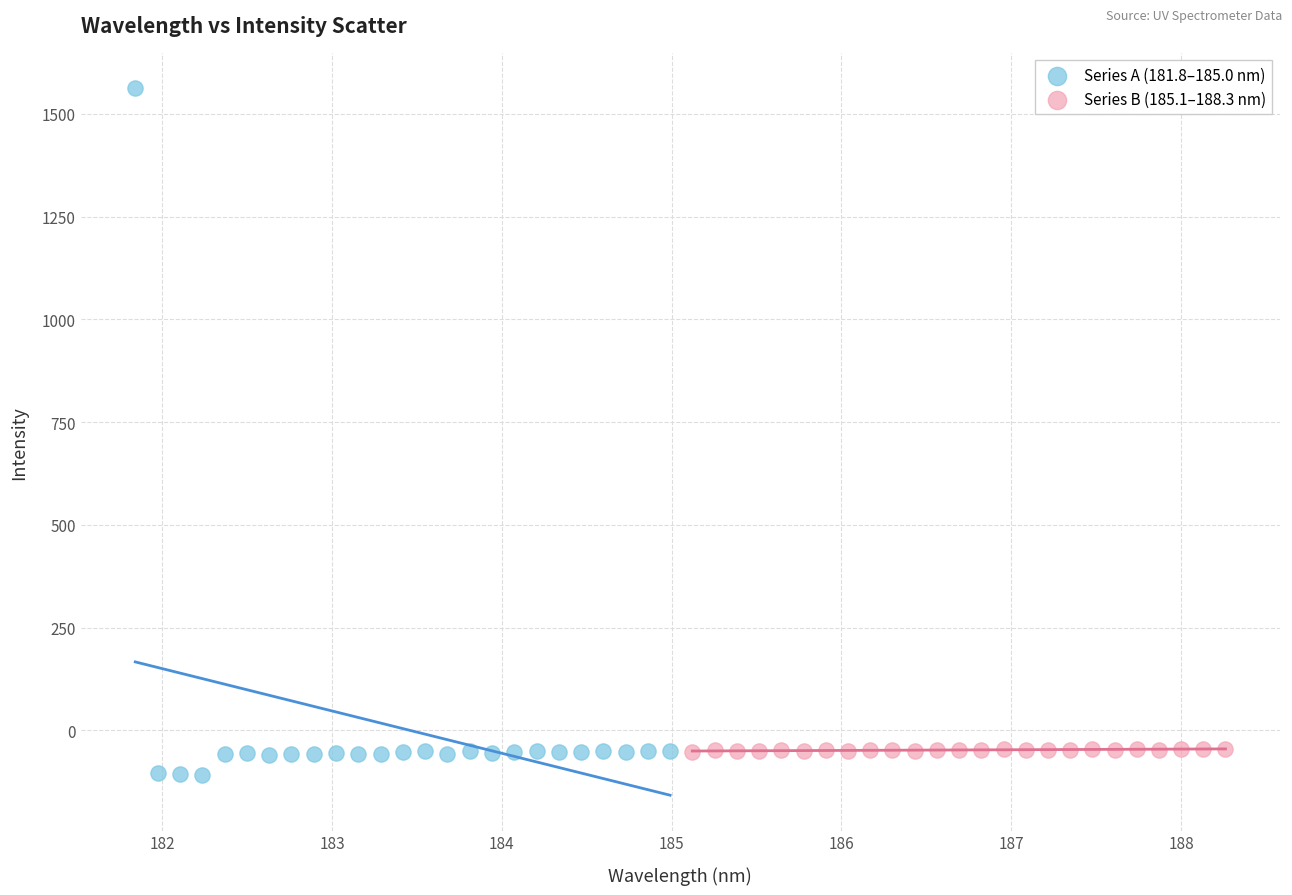

Which series reaches the maximum Y coordinate?

Series A (181.8–185.0 nm)